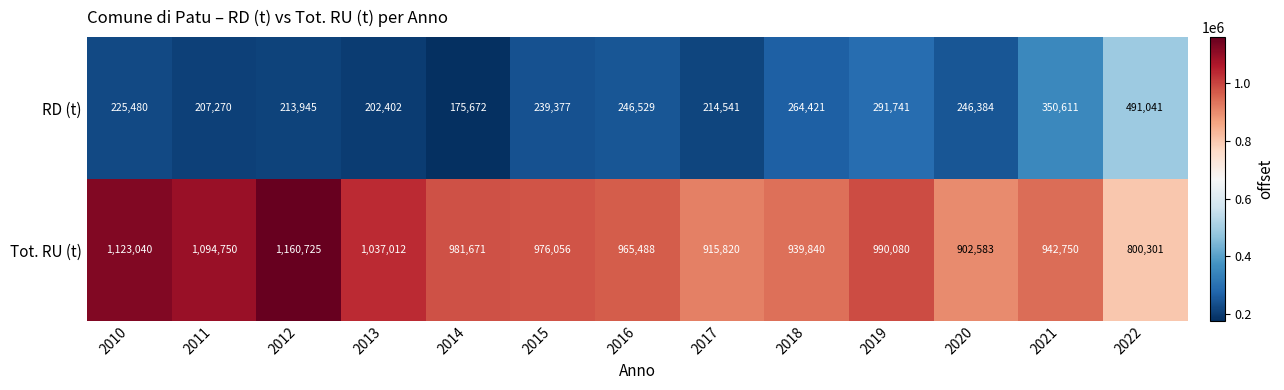

At which category is the sum across all series the highest?

2012